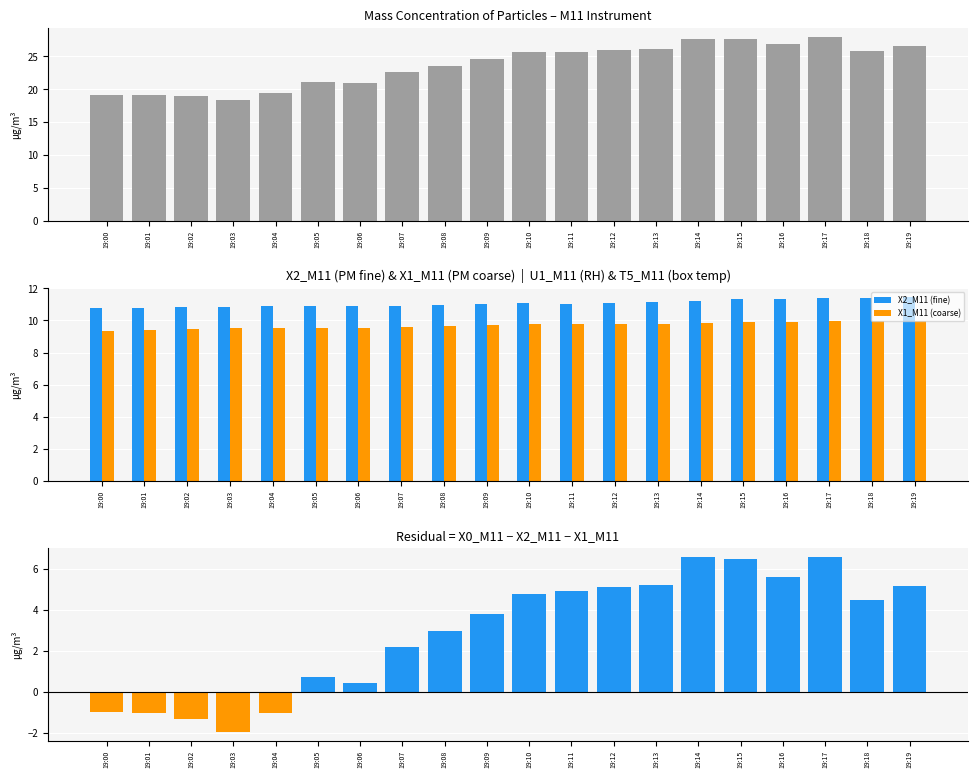

Are the bars grouped side by side (vs. stacked)?

Yes